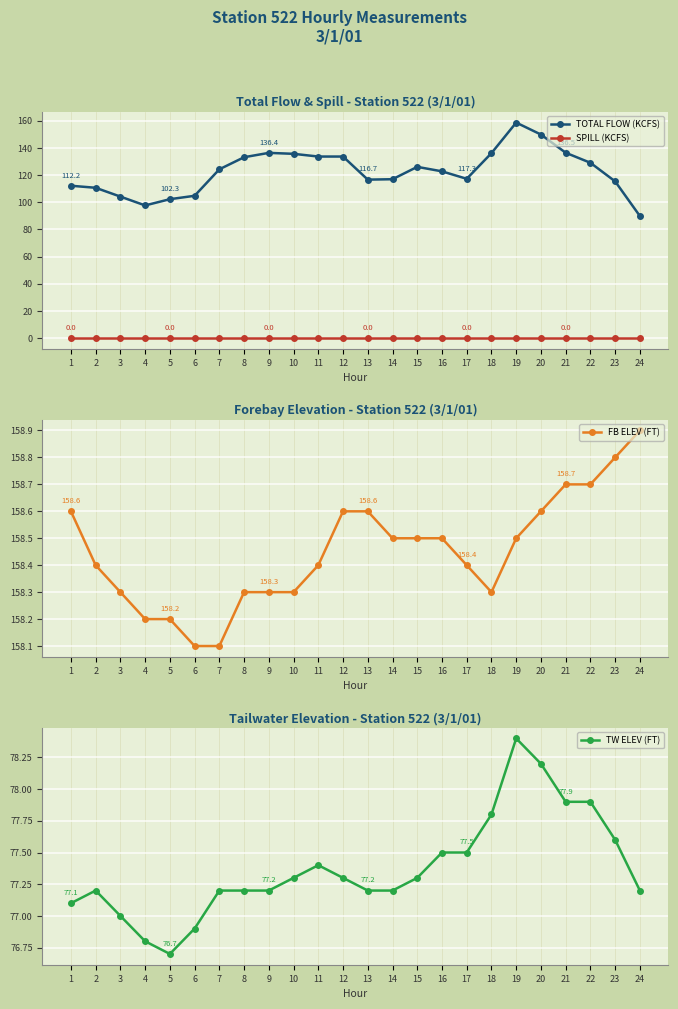

At how many categories does at least one series exceed 5?

24